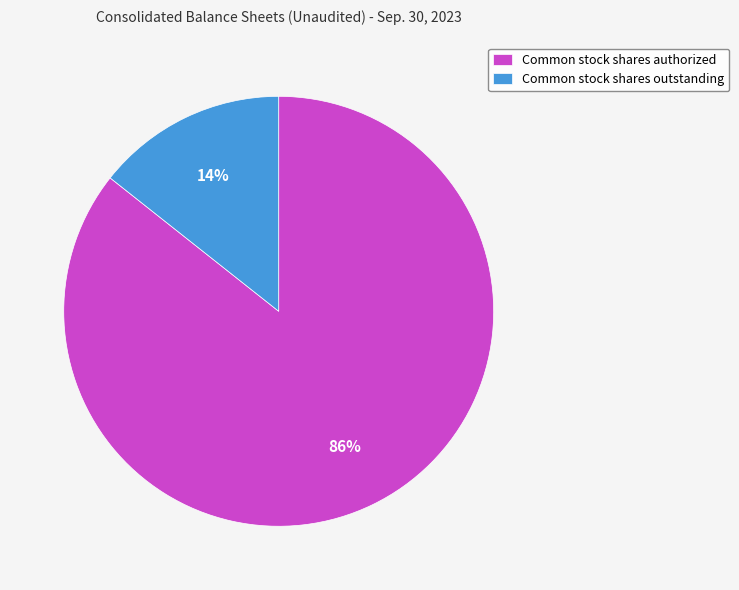

What is the smallest slice in the pie chart?

Common stock shares outstanding